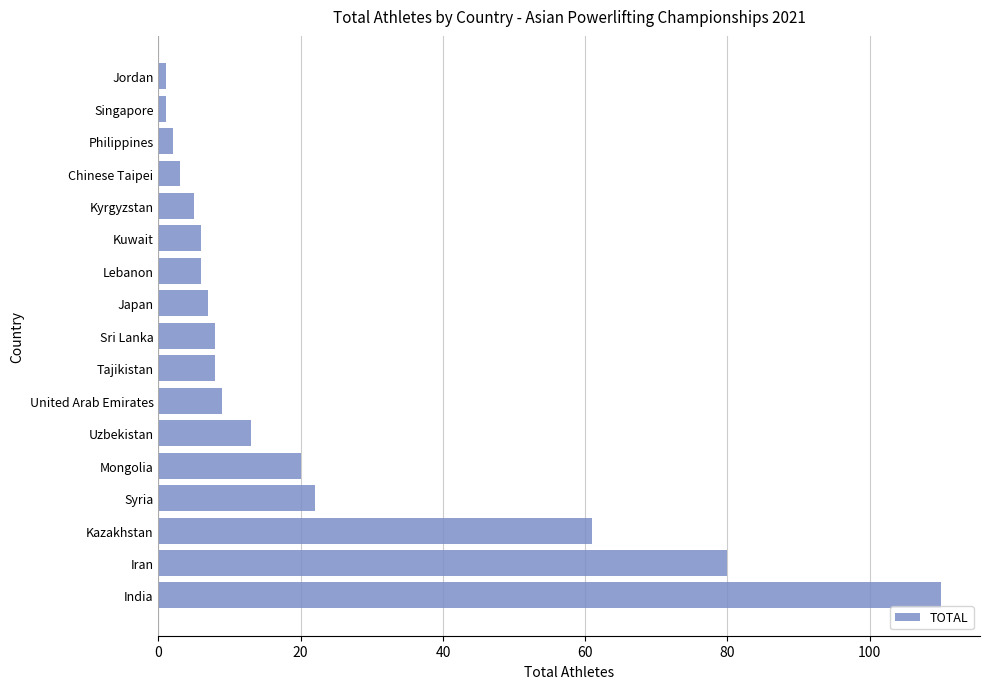

The chart shows a value of 15 at Syria. True or false?

False